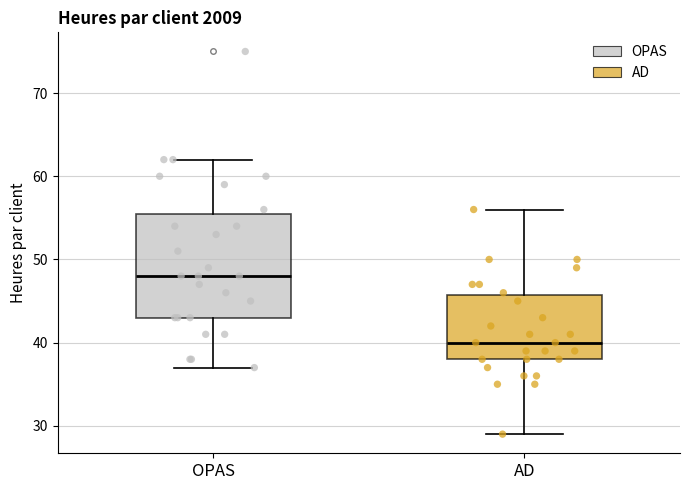

Reading left to right, read every box against the y-axis: the position of its median line, the range the box covers, and the ends of its whiskers. The values are not printed on the chart, so give them approximately, as read against the axis.

OPAS: median 48, box 43 to 56, whiskers 37 to 62
AD: median 40, box 38 to 46, whiskers 29 to 56